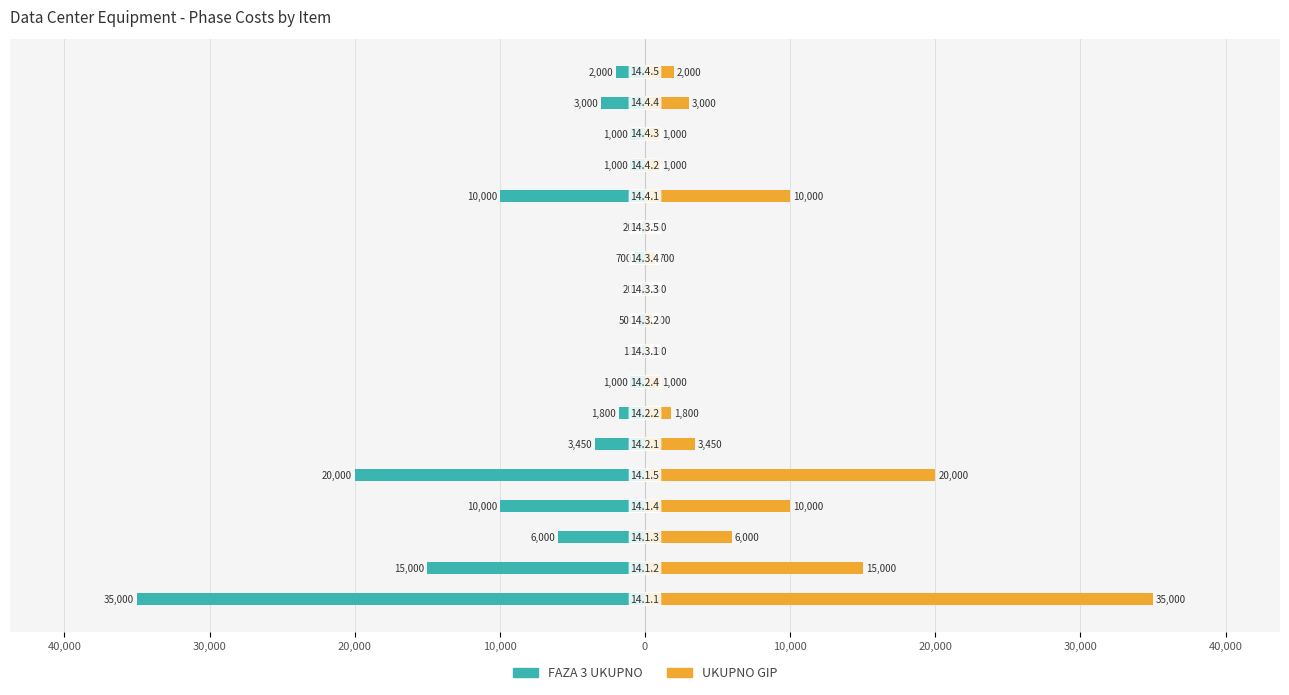

What are all the series names shown in the legend?

FAZA 3 UKUPNO, UKUPNO GIP